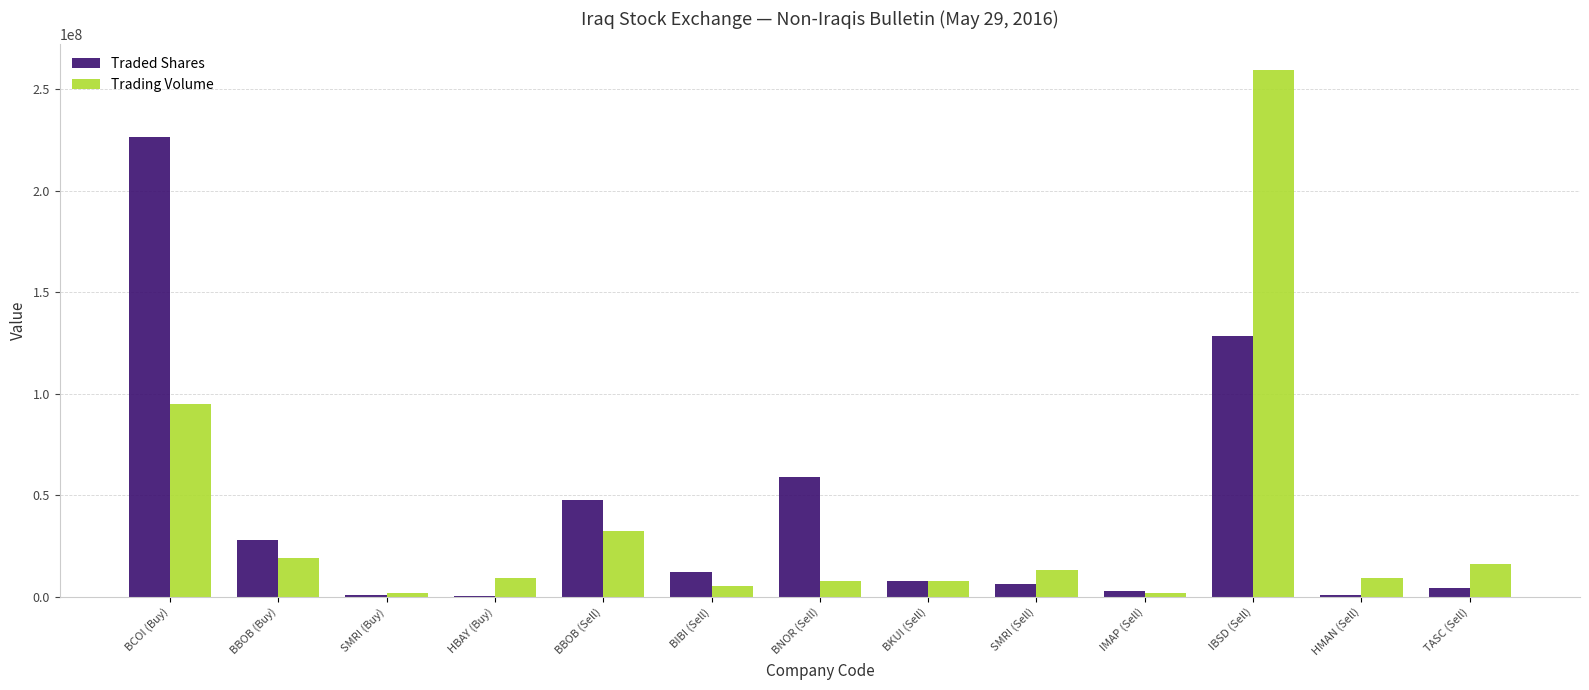

At which category is the sum across all series the highest?

IBSD (Sell)